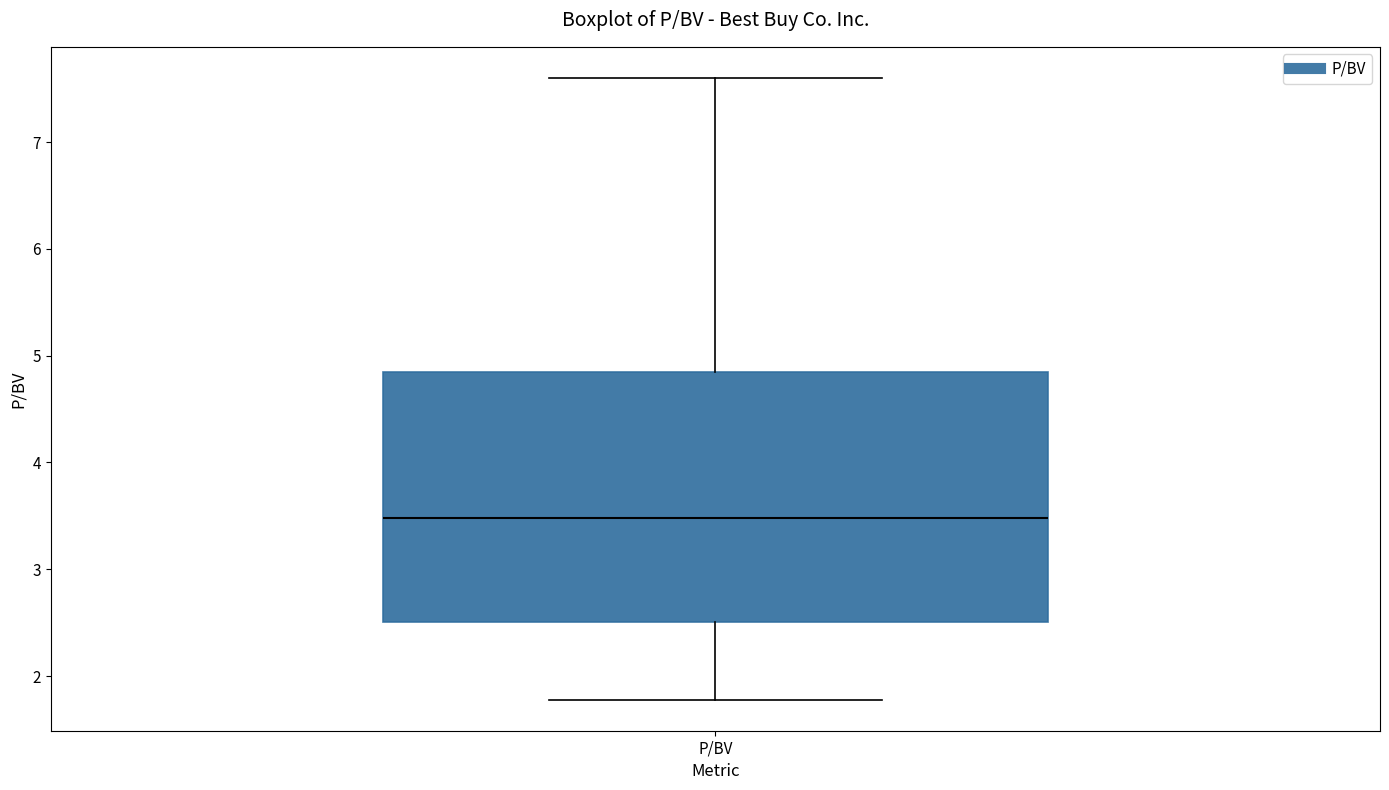

Read this box plot against the y-axis: the position of the median line, the range covered by the box, and the ends of both whiskers. The values are not printed on the chart, so give them approximately, as read against the axis.

median 3.5, box 2.5 to 4.9, whiskers 1.8 to 7.6